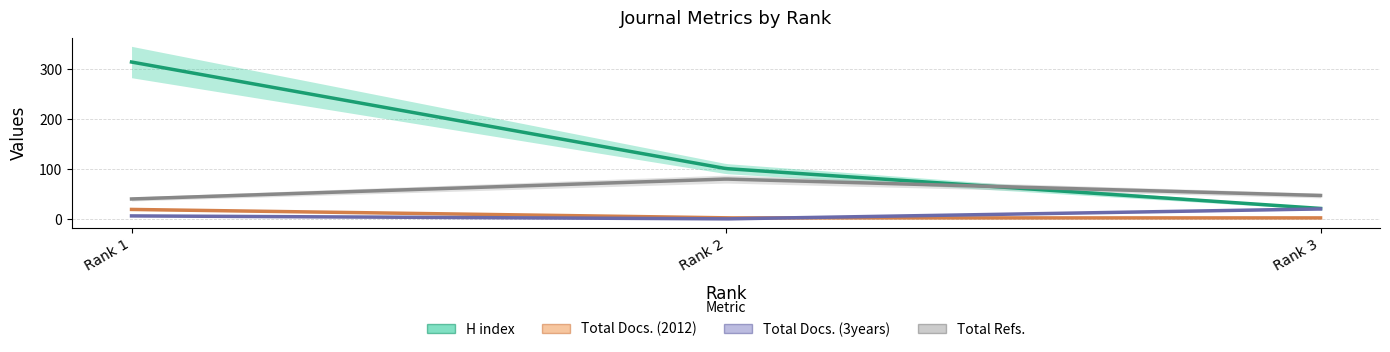

Reading left to right, list all the values displayed in this chart.

H index: 315	101	21
Total Docs. (2012): 19	2	2
Total Docs. (3years): 6	0	20
Total Refs.: 40	80	47